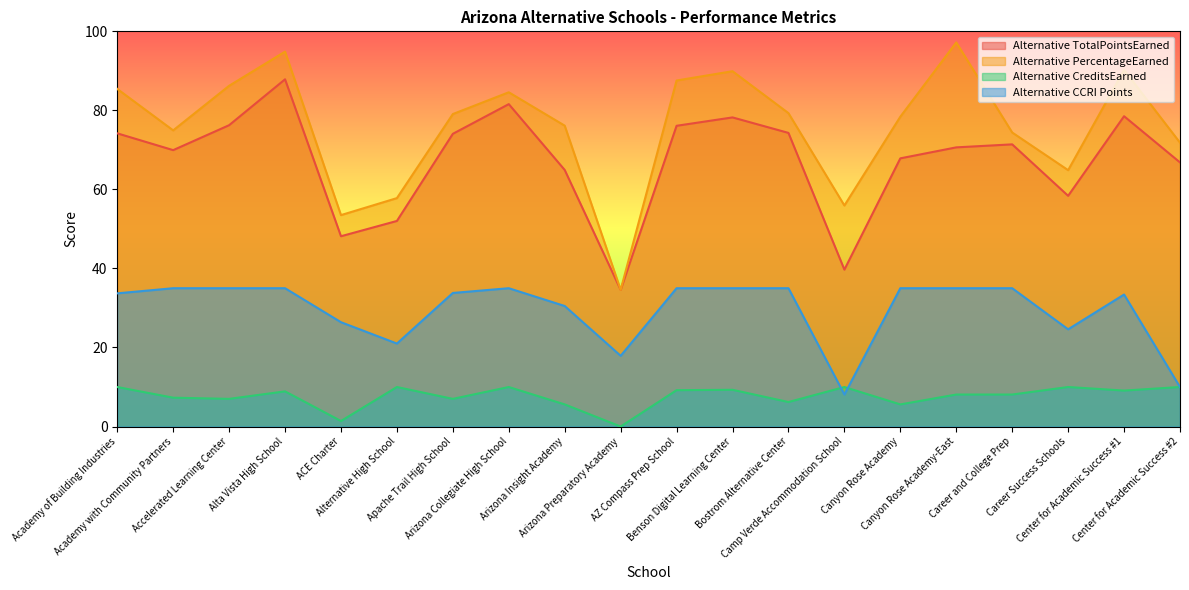

In Alternative CCRI Points, how many points are higher than both neighbors (excluding endpoints)?

2